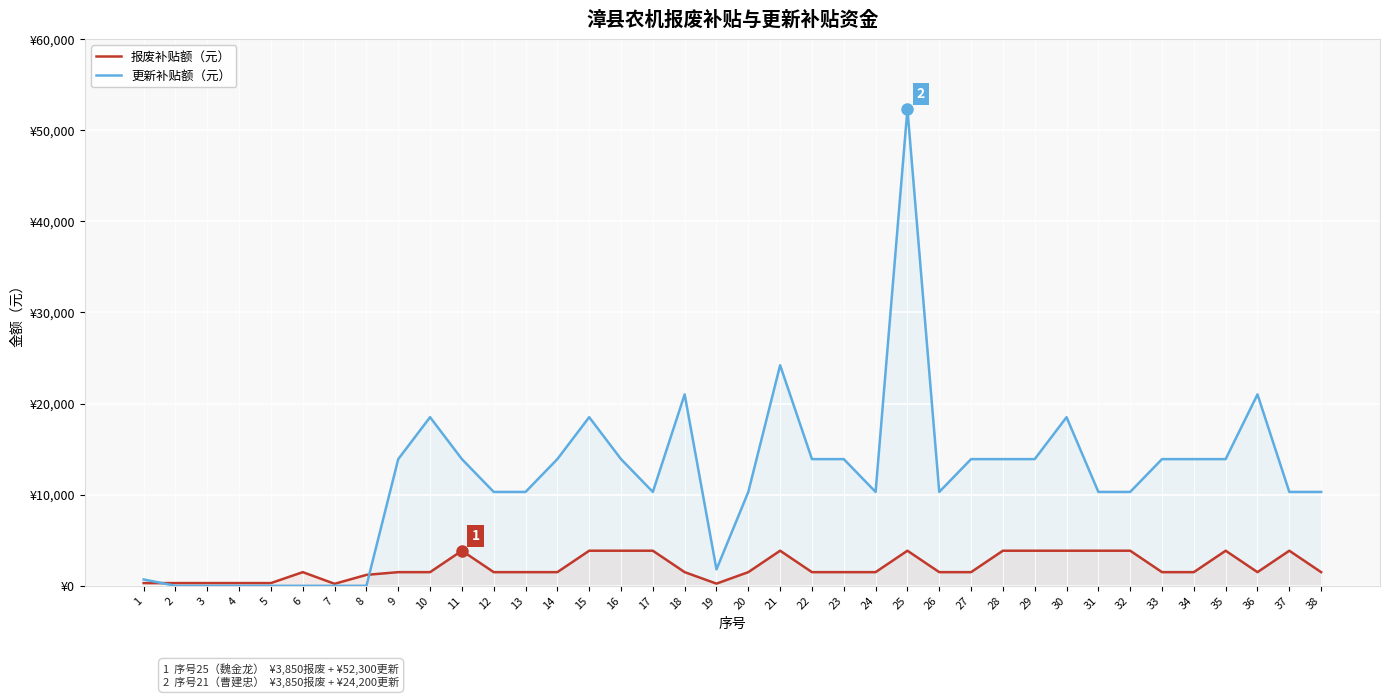

At which label is 报废补贴额（元） closest to 2035?

6